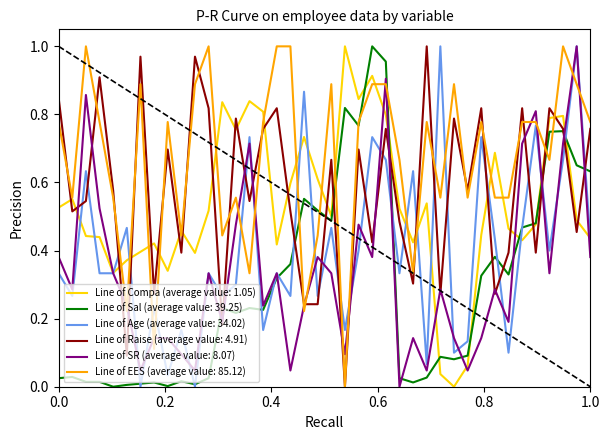

After their last crossing, which series has the higher values: Line of SR (average value: 8.07) or Line of Sal (average value: 39.25)?

Line of Sal (average value: 39.25)